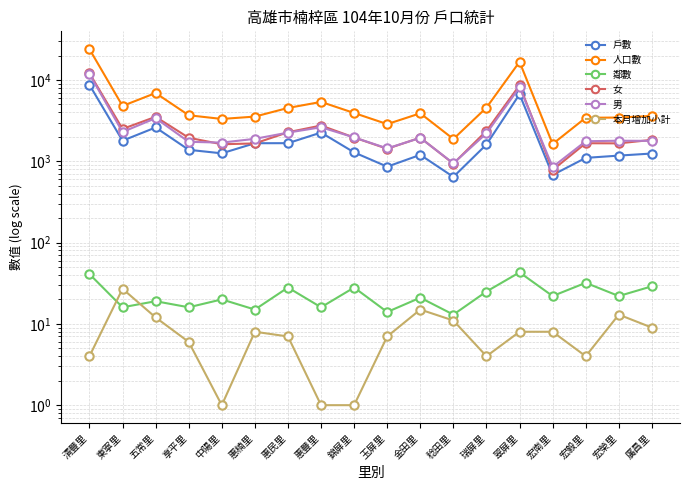

Does the chart have visible grid lines?

Yes